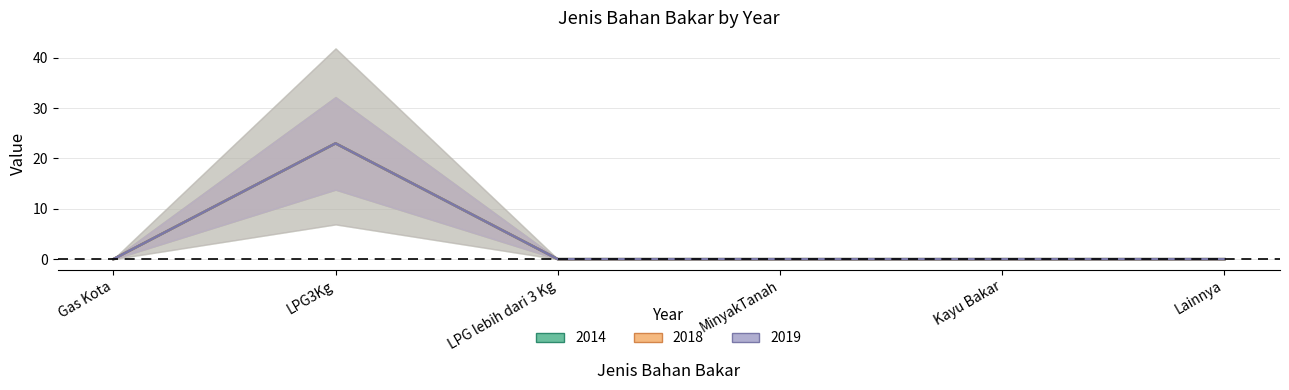

What is the label of the 6th point from the right?

Gas Kota